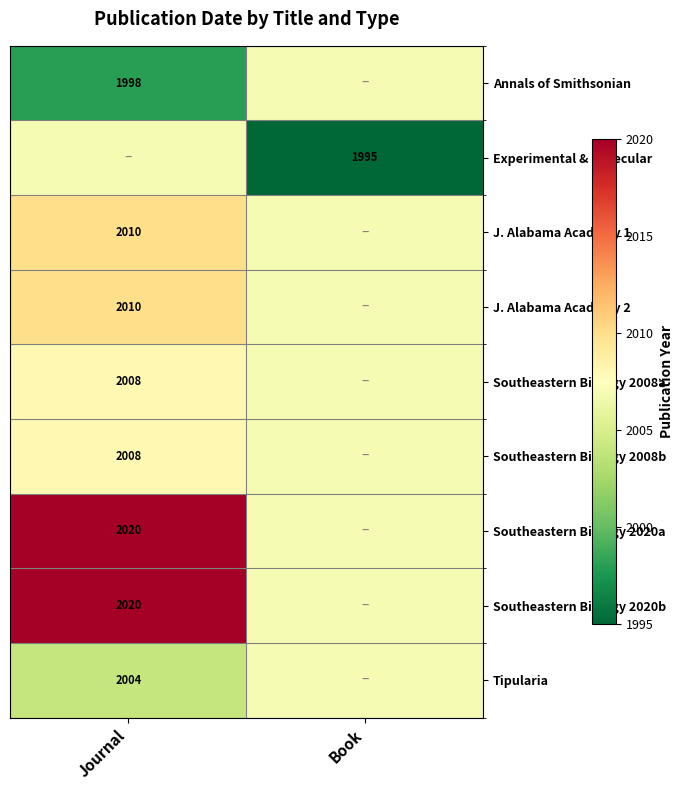

Is the value of J. Alabama Academy 2 at Journal greater than the value of Southeastern Biology 2008b at Journal?

Yes